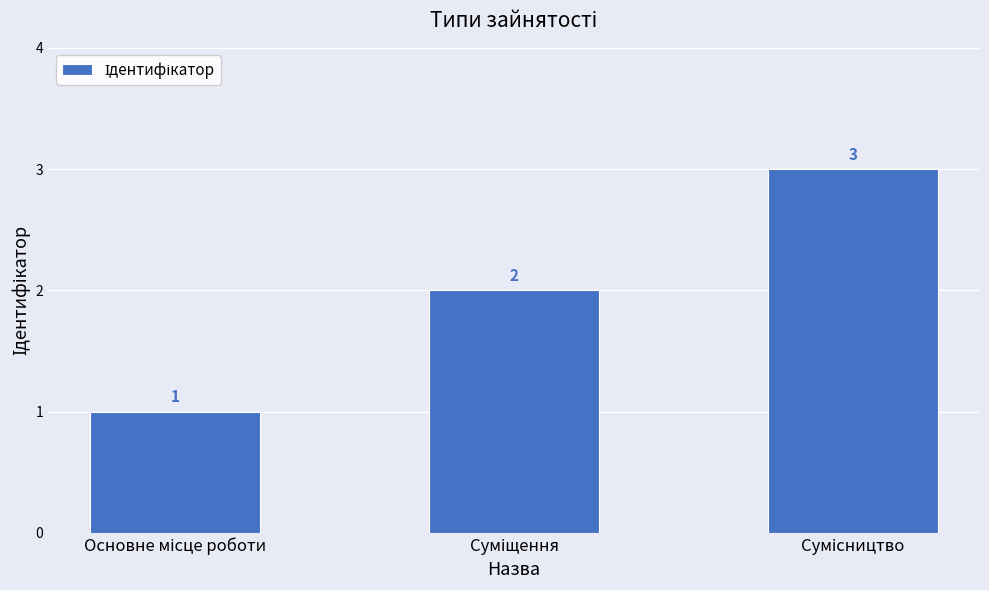

What is the greatest value displayed?

3